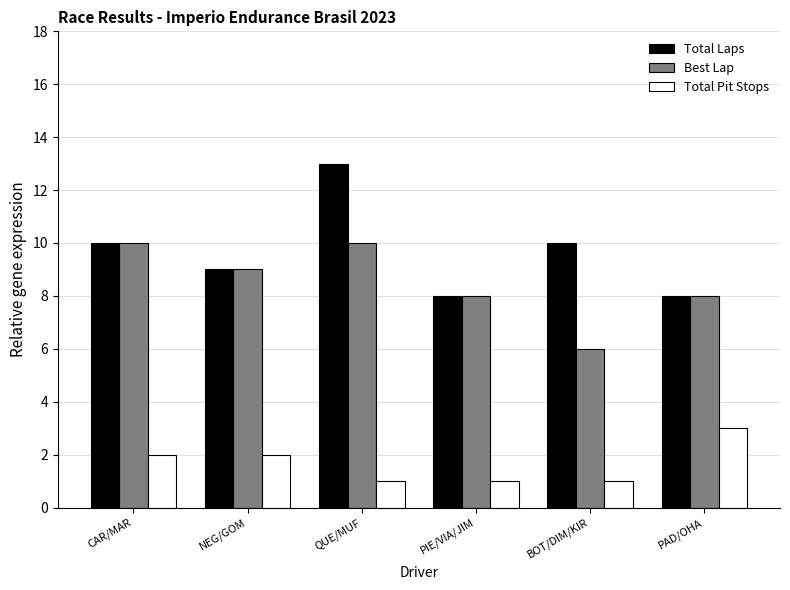

Reading left to right, what are all the values shown in this chart?

Total Laps: 10	9	13	8	10	8
Best Lap: 10	9	10	8	6	8
Total Pit Stops: 2	2	1	1	1	3